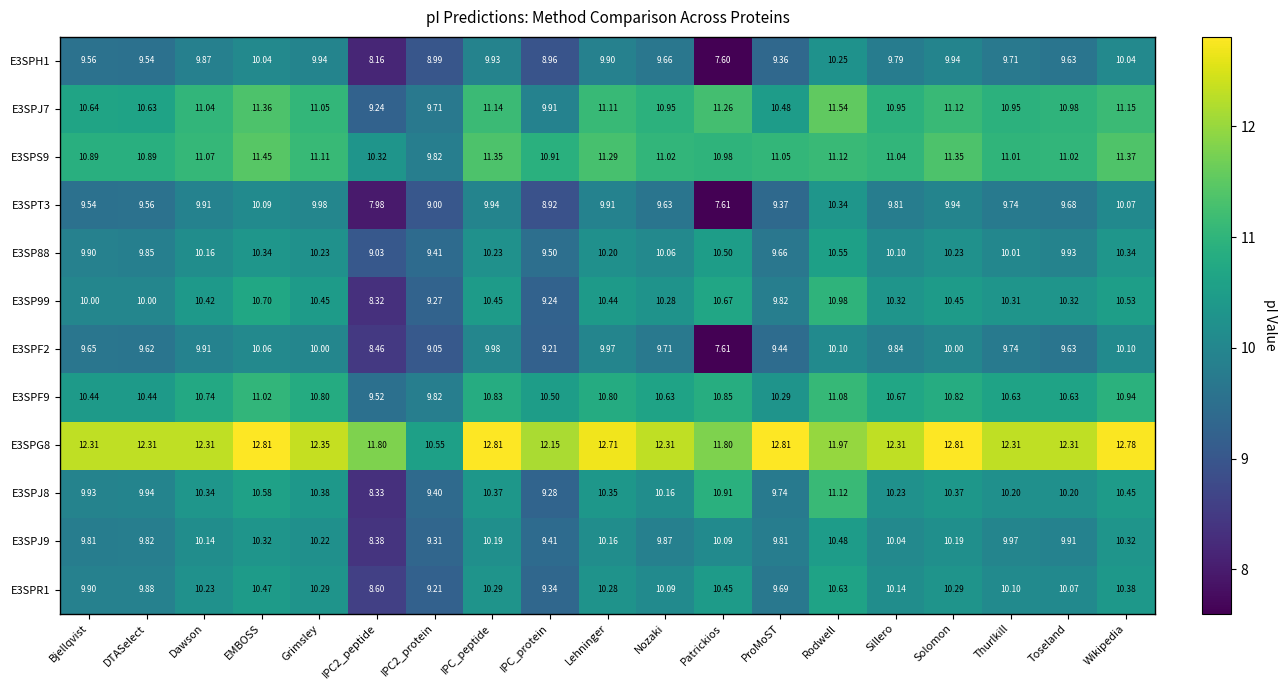

Where does the E3SPJ8 series first go above 10?

Dawson